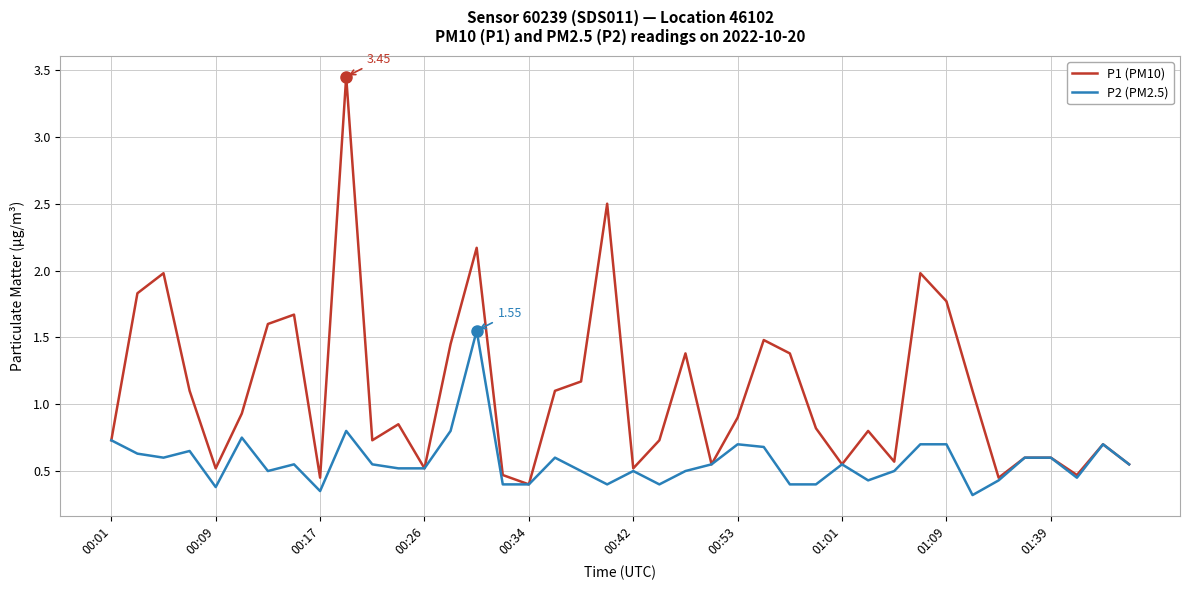

Which series has the largest range (max minus min)?

P1 (PM10)